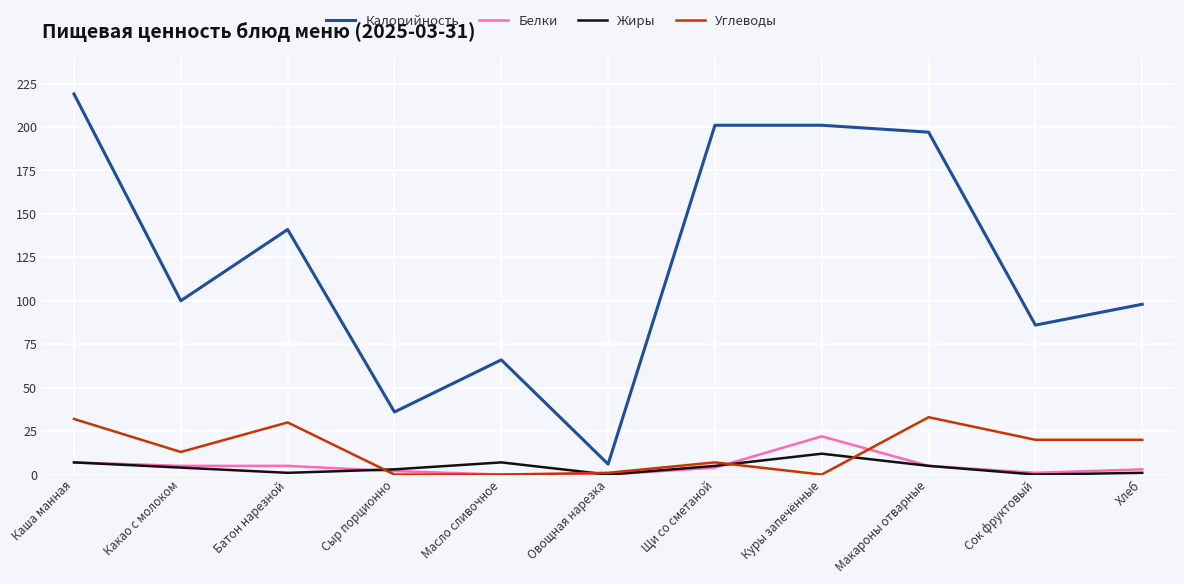

What is the sum of all Углеводы values?

156